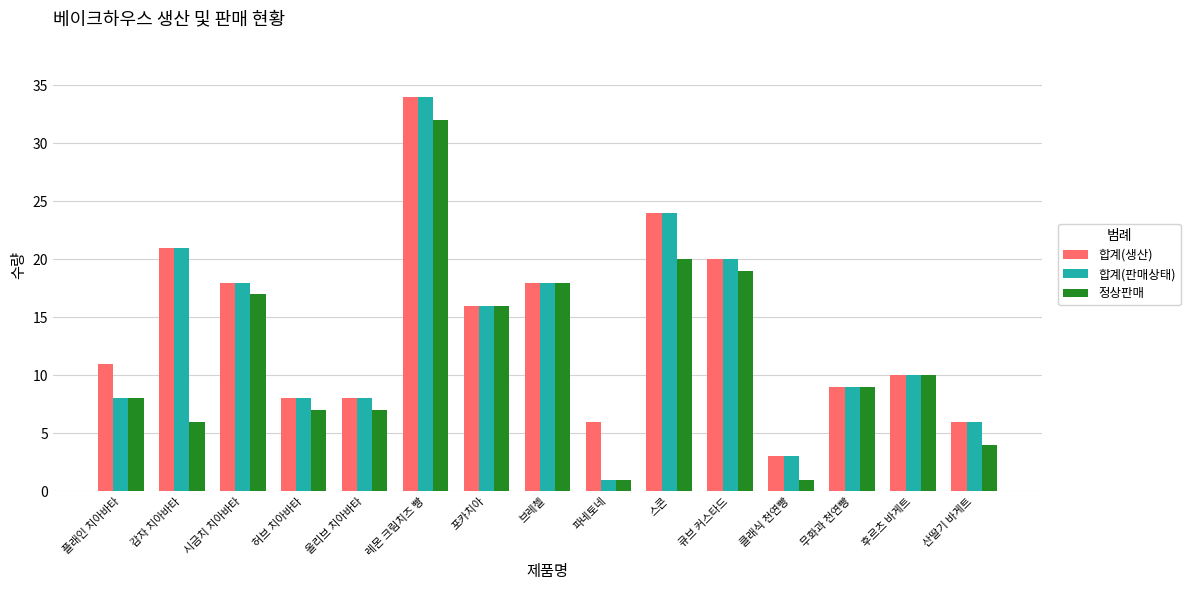

What is the maximum value for 합계(판매상태)?

34